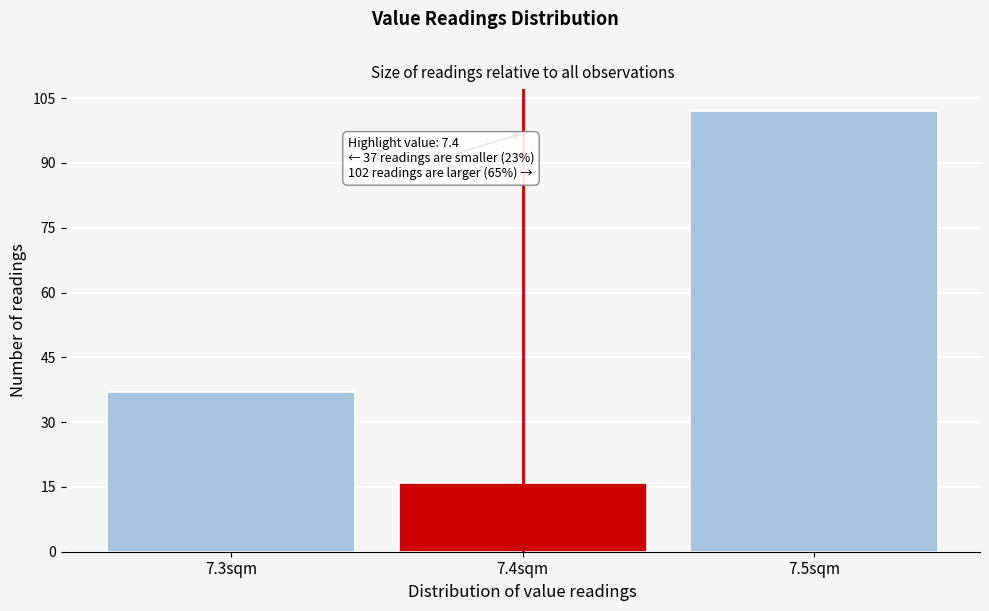

Over which range of the x-axis is the bar tallest?

7.45 to 7.55